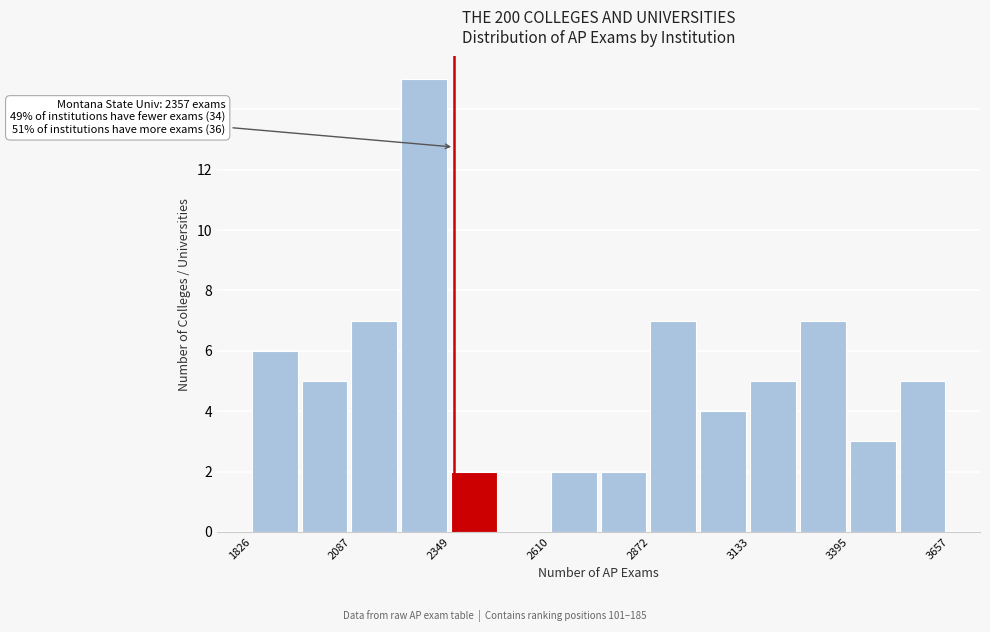

Around what value on the x-axis is the tallest bar? Give the approximate position of its centre, as read against the axis.

2300